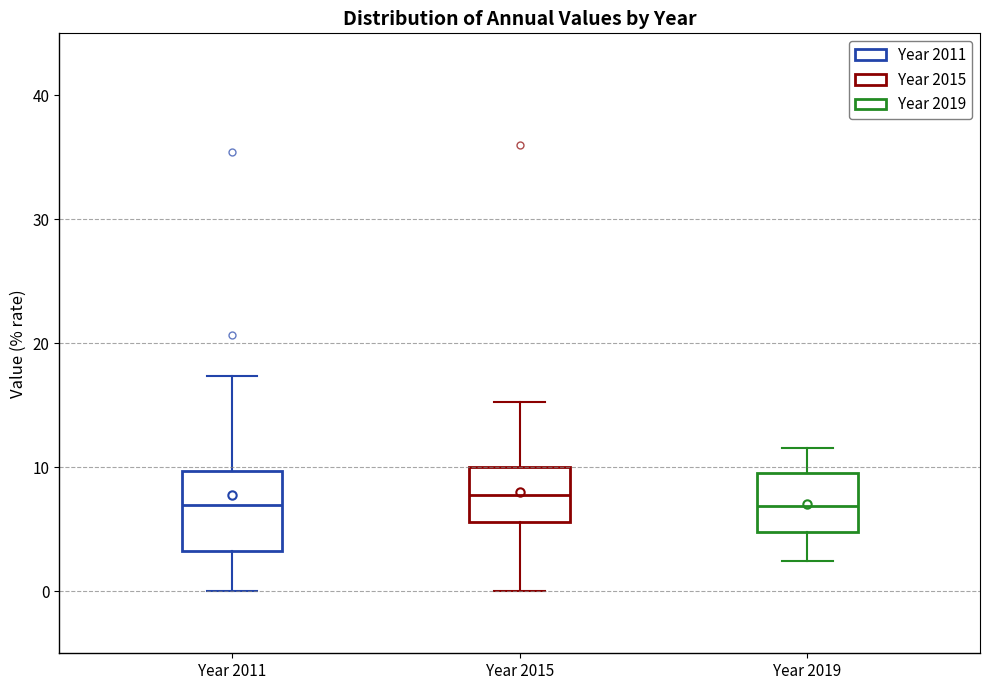

Reading left to right, transcribe this box plot: for each box, give where its median line is, the range the box spans, and where its two whiskers end, as read against the y-axis. The values are not printed on the chart, so give them approximately, as read against the axis.

Year 2011: median 7, box 3 to 10, whiskers 0 to 17
Year 2015: median 8, box 6 to 10, whiskers 0 to 15
Year 2019: median 7, box 5 to 10, whiskers 2 to 12